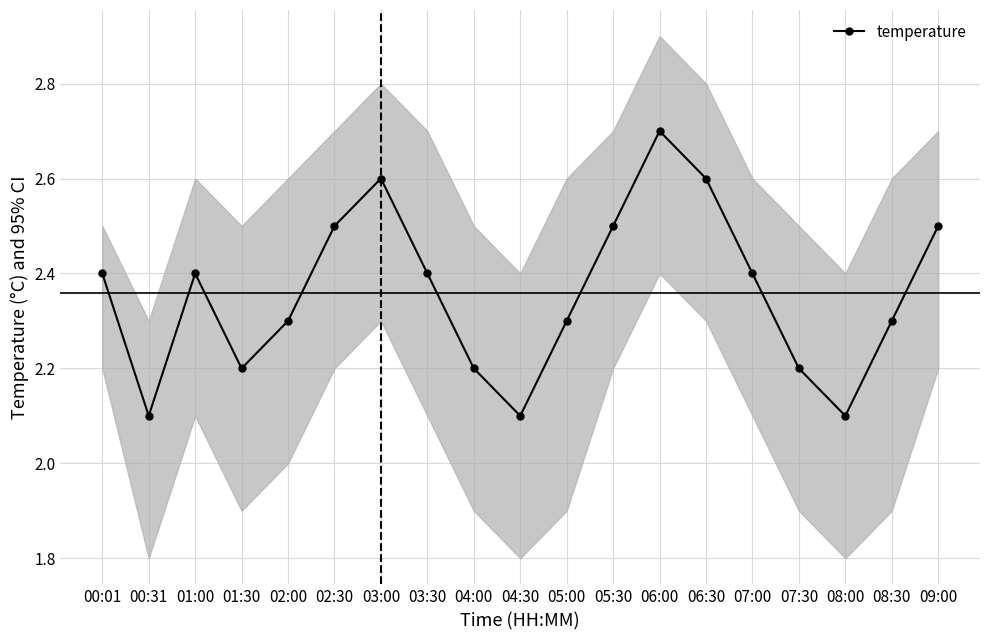

What is the average value?

2.4